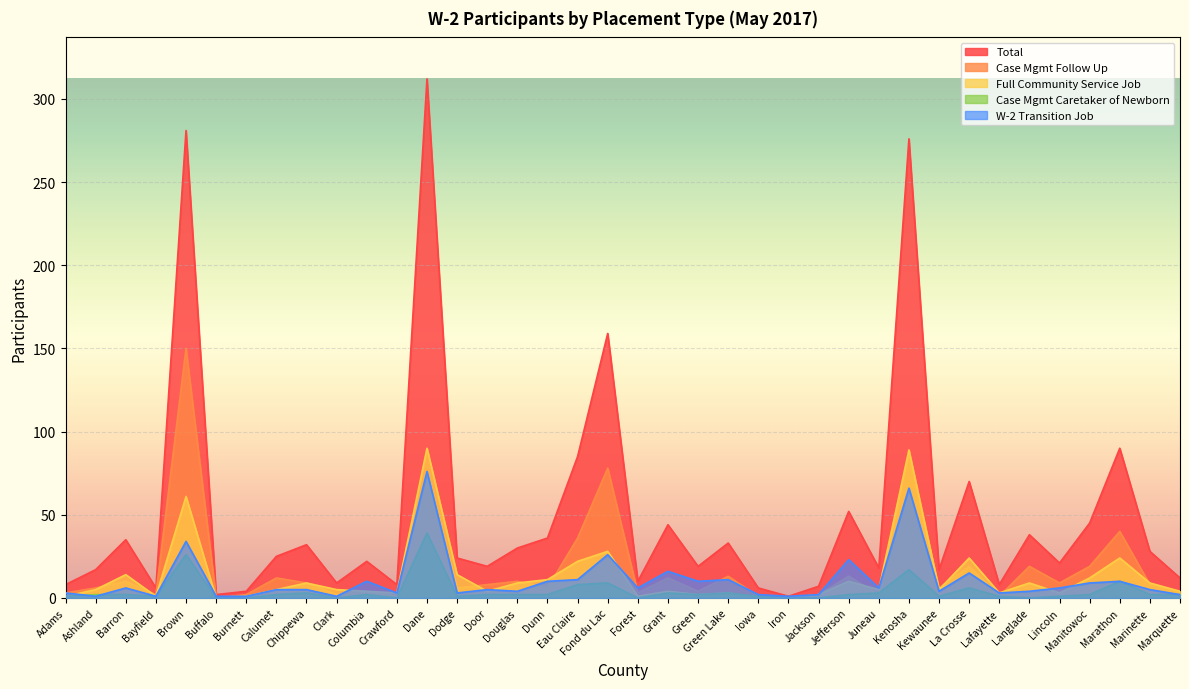

What is the label of the 1st point from the right?

Marquette